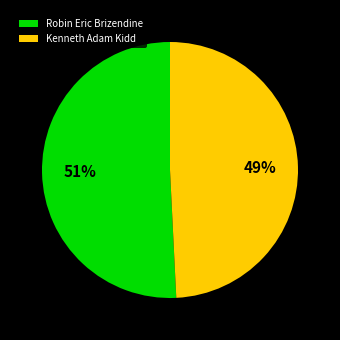

Which category accounts for the majority?

Robin Eric Brizendine